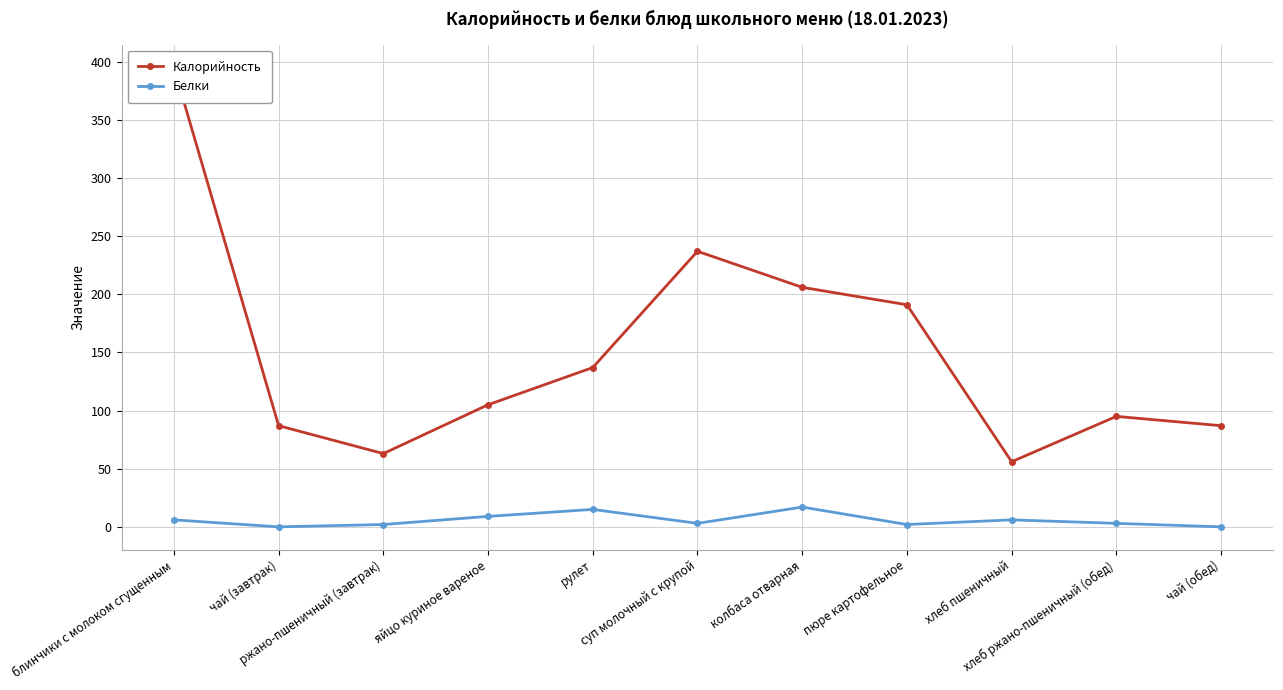

List the labels in order of Белки value, largest first.

колбаса отварная, рулет, яйцо куриное вареное, блинчики с молоком сгущенным, хлеб пшеничный, суп молочный с крупой, хлеб ржано-пшеничный (обед), ржано-пшеничный (завтрак), пюре картофельное, чай (завтрак), чай (обед)